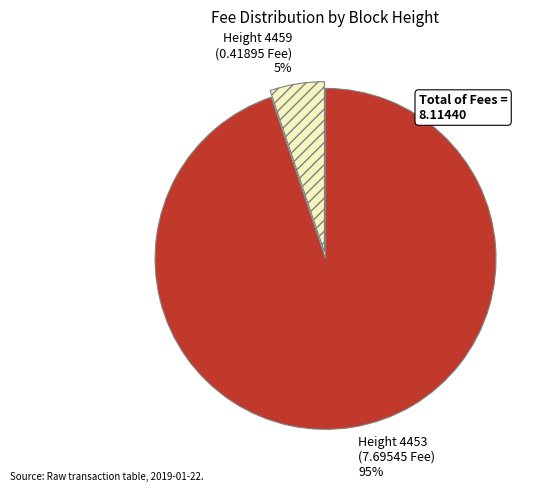

Combined, do Height 4459 (0.41895 Fee) 5% and Height 4453 (7.69545 Fee) 95% account for over 50%?

Yes